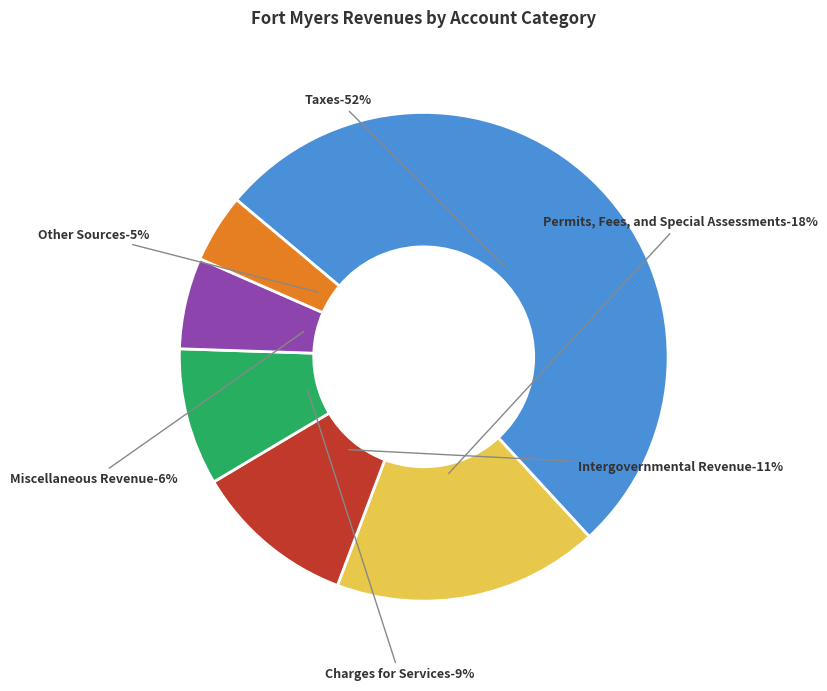

To the nearest percent, what is the average slice percentage?

17%